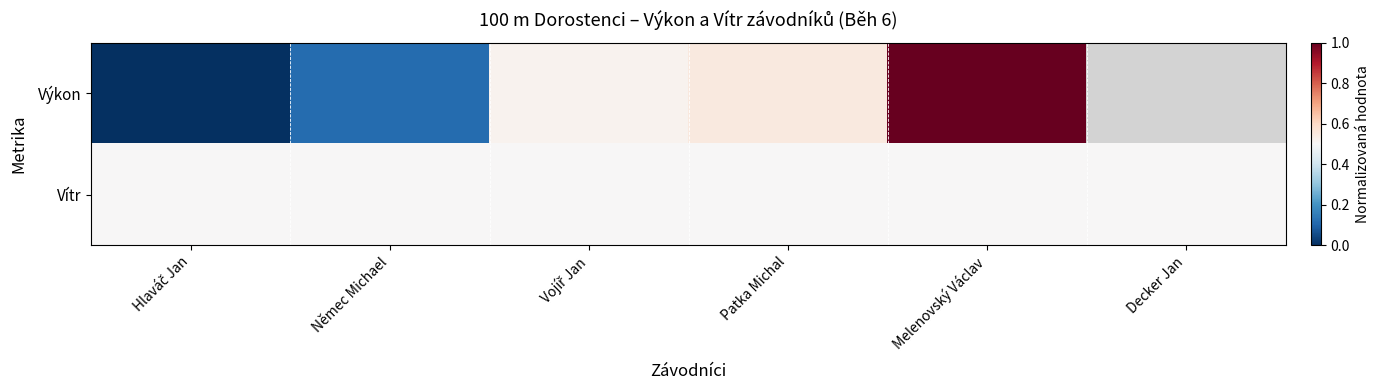

How many values in Výkon are above zero?

4